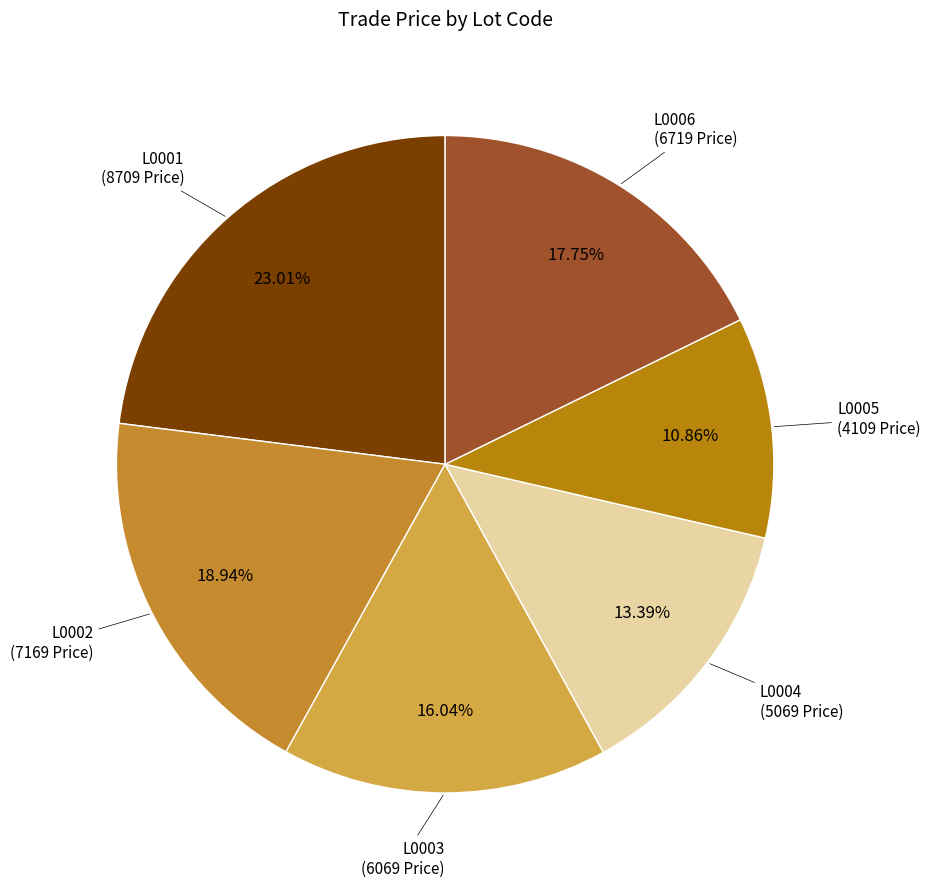

Count the number of slices in the pie.

6